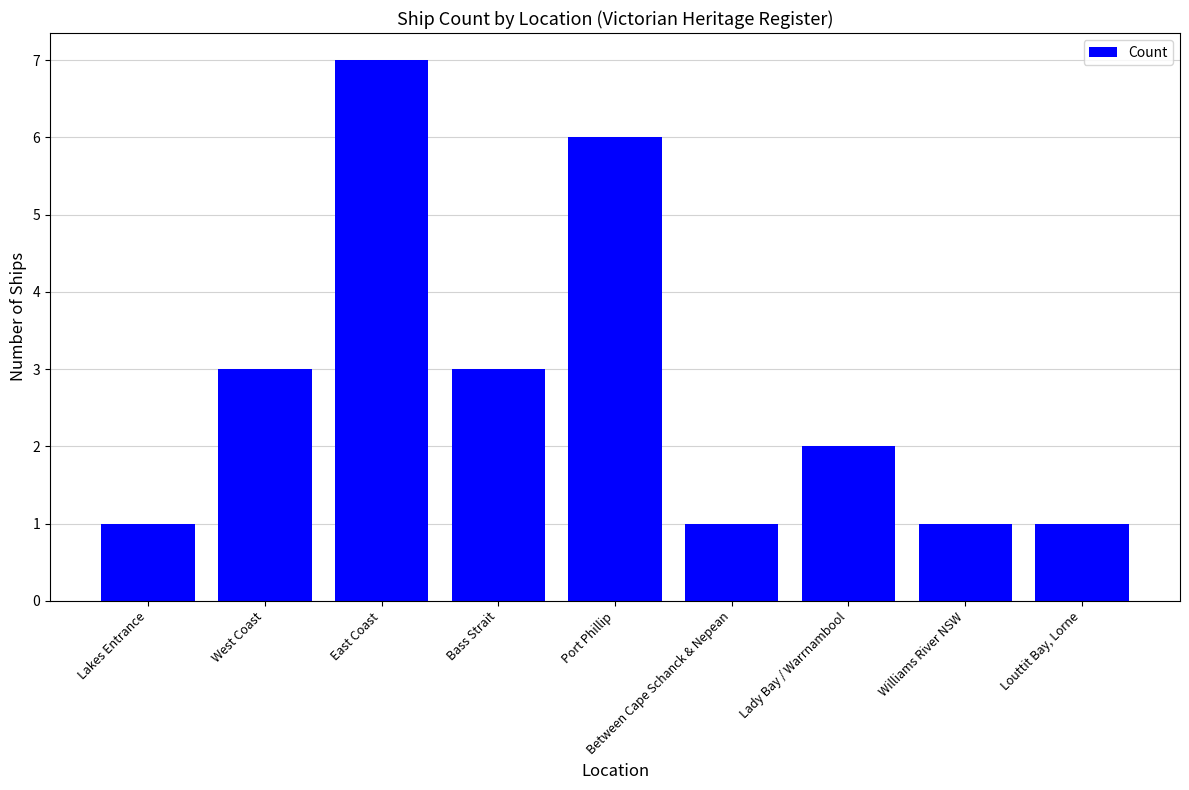

What is the change in value from Port Phillip to Between Cape Schanck & Nepean?

-5